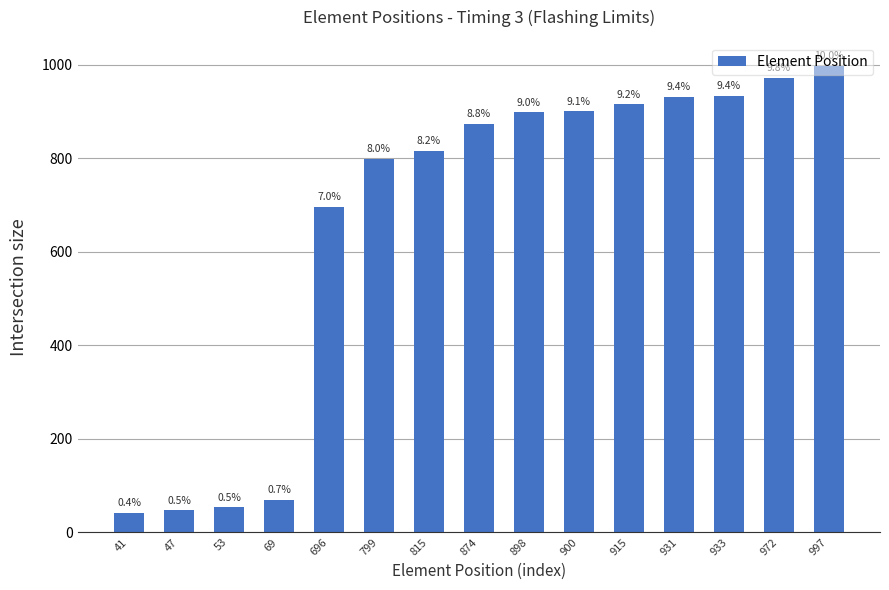

List the labels in order of value, smallest first.

41, 47, 53, 69, 696, 799, 815, 874, 898, 900, 915, 931, 933, 972, 997